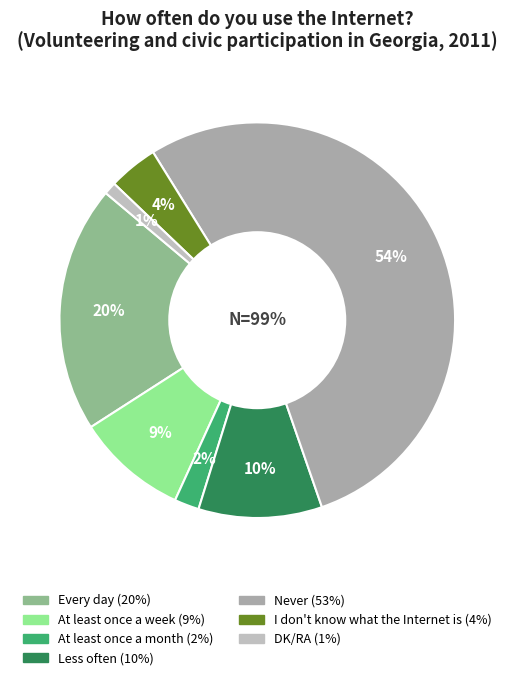

To the nearest percent, what is the average slice percentage?

14%